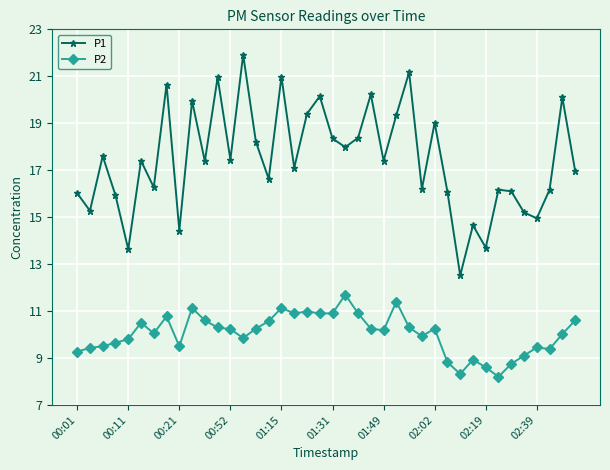

What is the smallest value displayed?

8.2